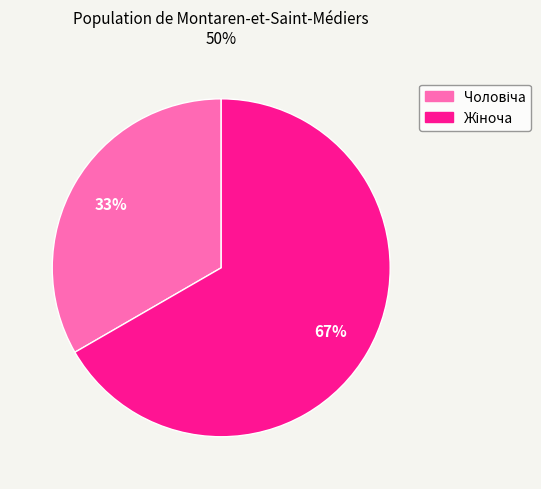

Is there any slice that represents more than half of the pie?

Yes